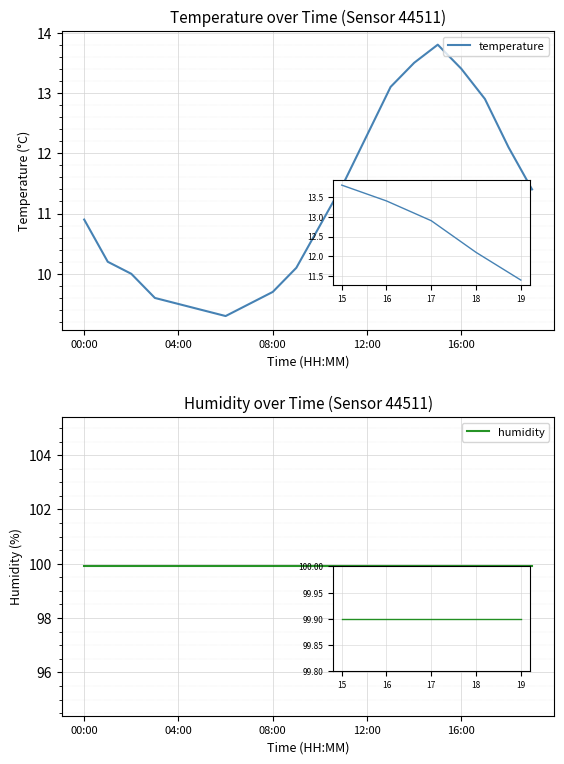

Reading left to right, list all the values displayed in this chart.

temperature: 10.9	10.2	10.0	9.6	9.5	9.4	9.3	9.5	9.7	10.1	10.8	11.5	12.3	13.1	13.5	13.8	13.4	12.9	12.1	11.4
humidity: 99.9	99.9	99.9	99.9	99.9	99.9	99.9	99.9	99.9	99.9	99.9	99.9	99.9	99.9	99.9	99.9	99.9	99.9	99.9	99.9